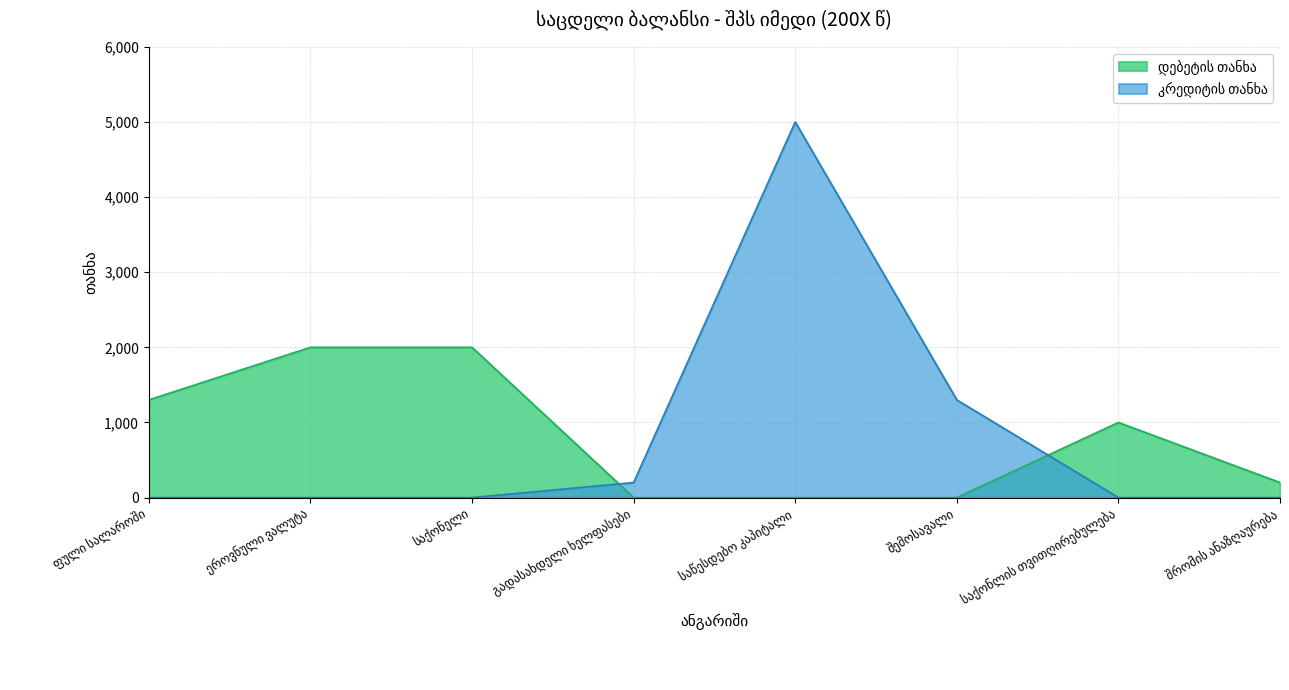

Is it true that დებეტის თანხა equals -1000 at საწესდებო კაპიტალი?

False